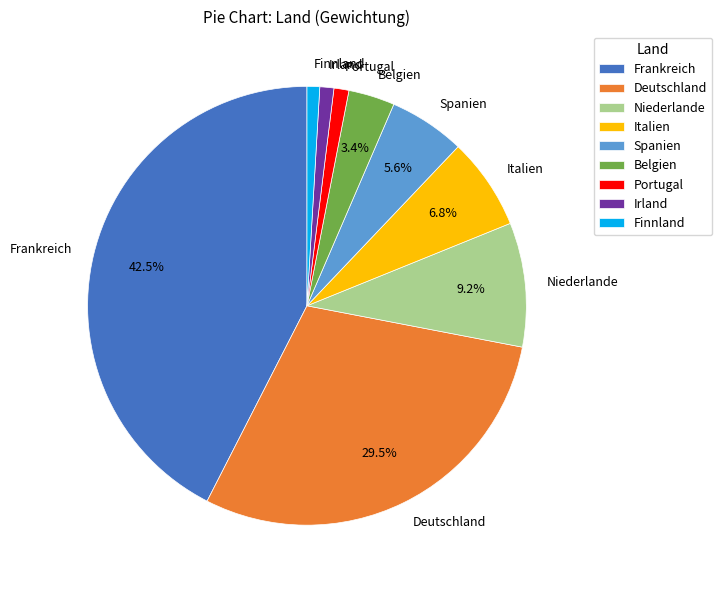

Is Belgien the majority of the pie?

No